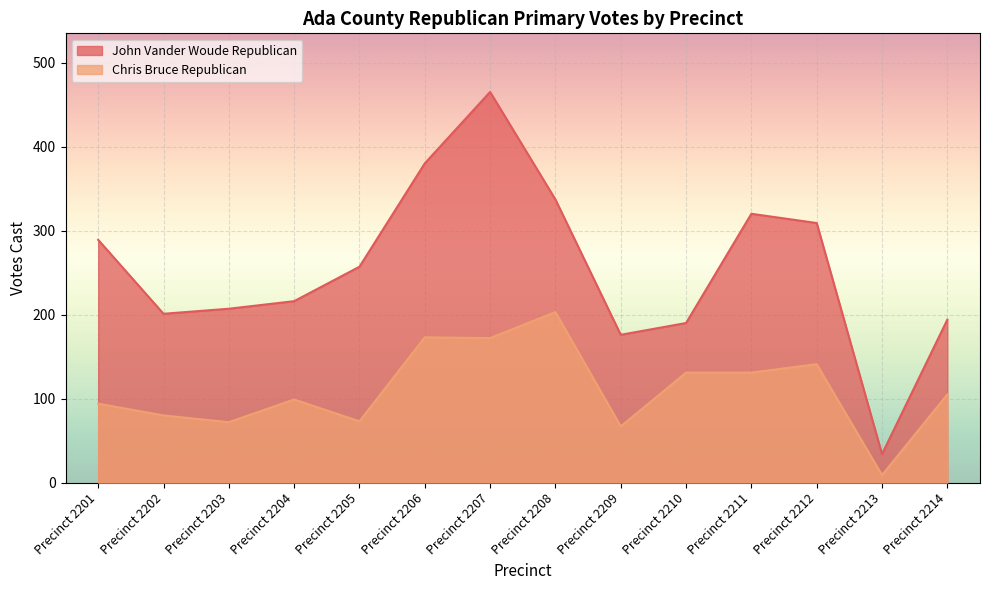

Reading left to right, transcribe all the data shown in this chart.

John Vander Woude Republican: 289	201	207	216	257	380	465	337	176	190	320	309	34	194
Chris Bruce Republican: 94	80	72	99	73	173	172	203	67	131	131	141	9	105